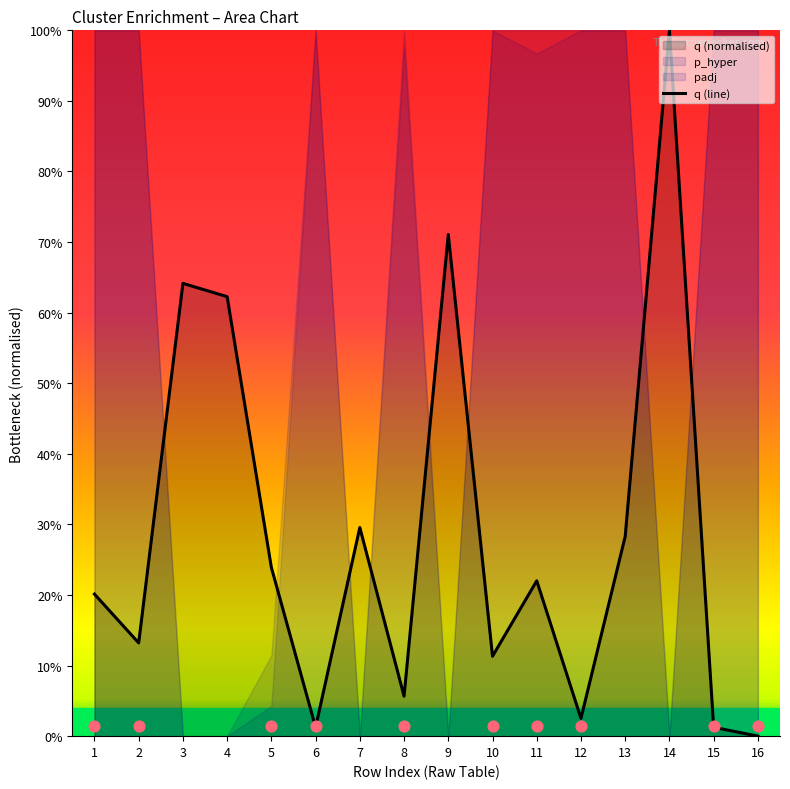

Which has a higher value, 8 or 3?

3